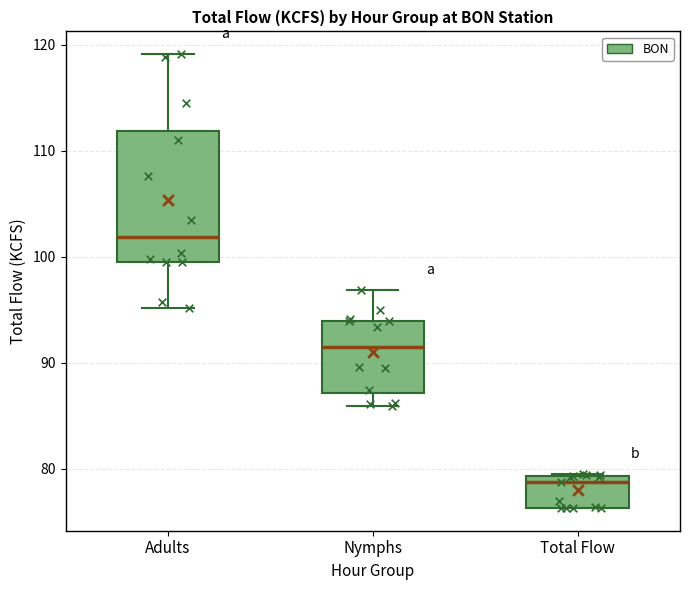

Which box's median line is the highest?

Adults